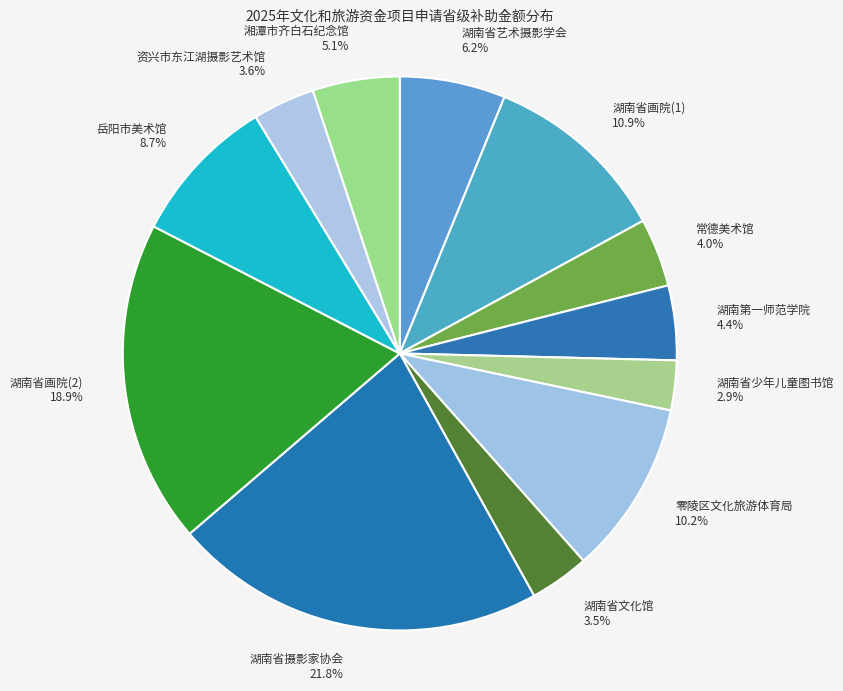

What portion of the pie excludes 湖南省摄影家协会?

78.2%